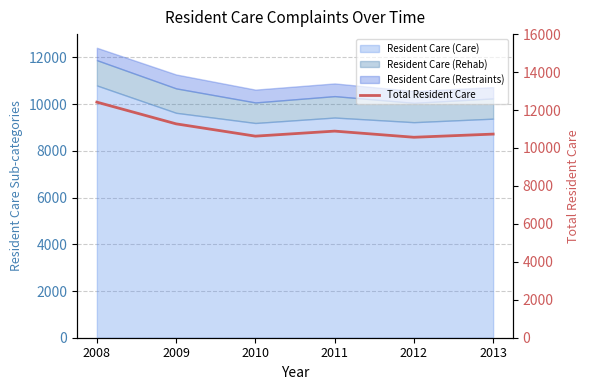

Approximately how many times larger is the value at 2011 compared to 2013?

1.0